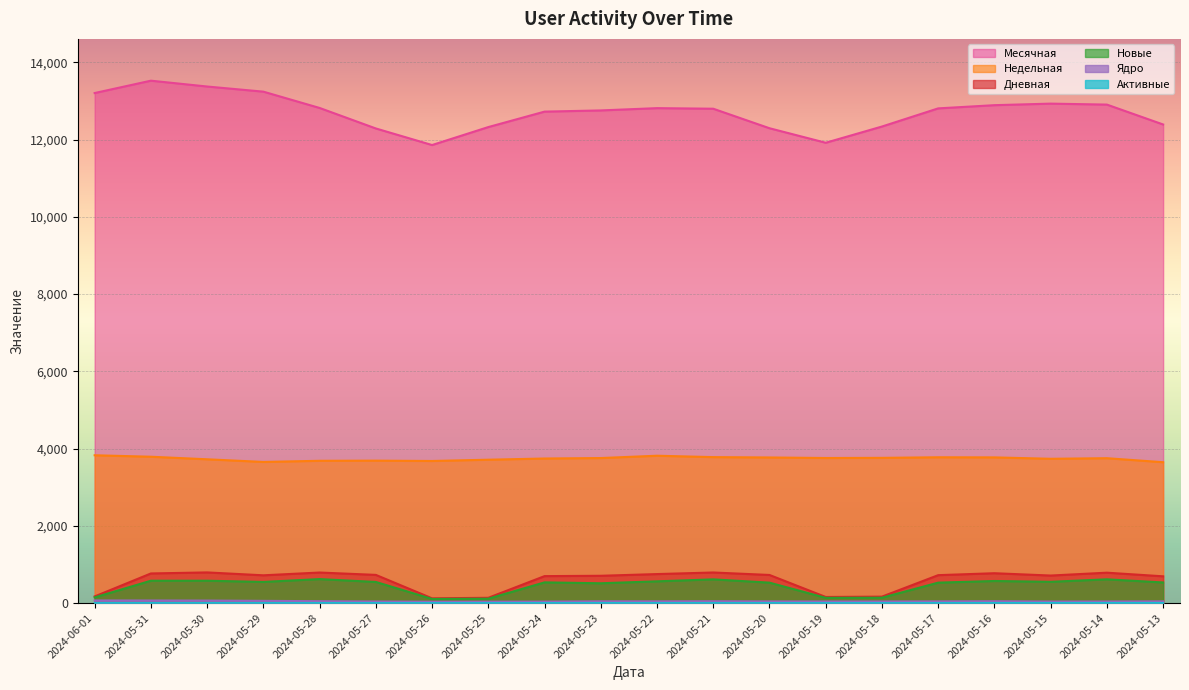

How many series are shown in this chart?

6